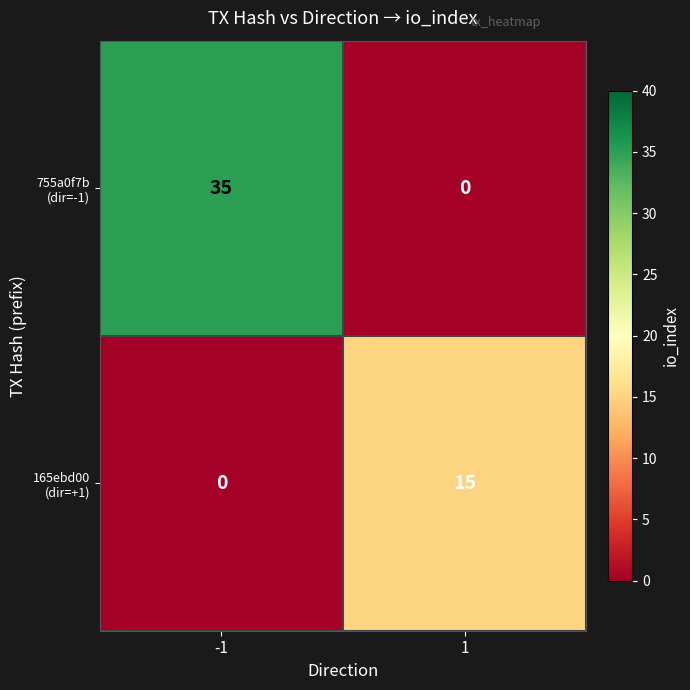

What is the total value across all series at 1?

15